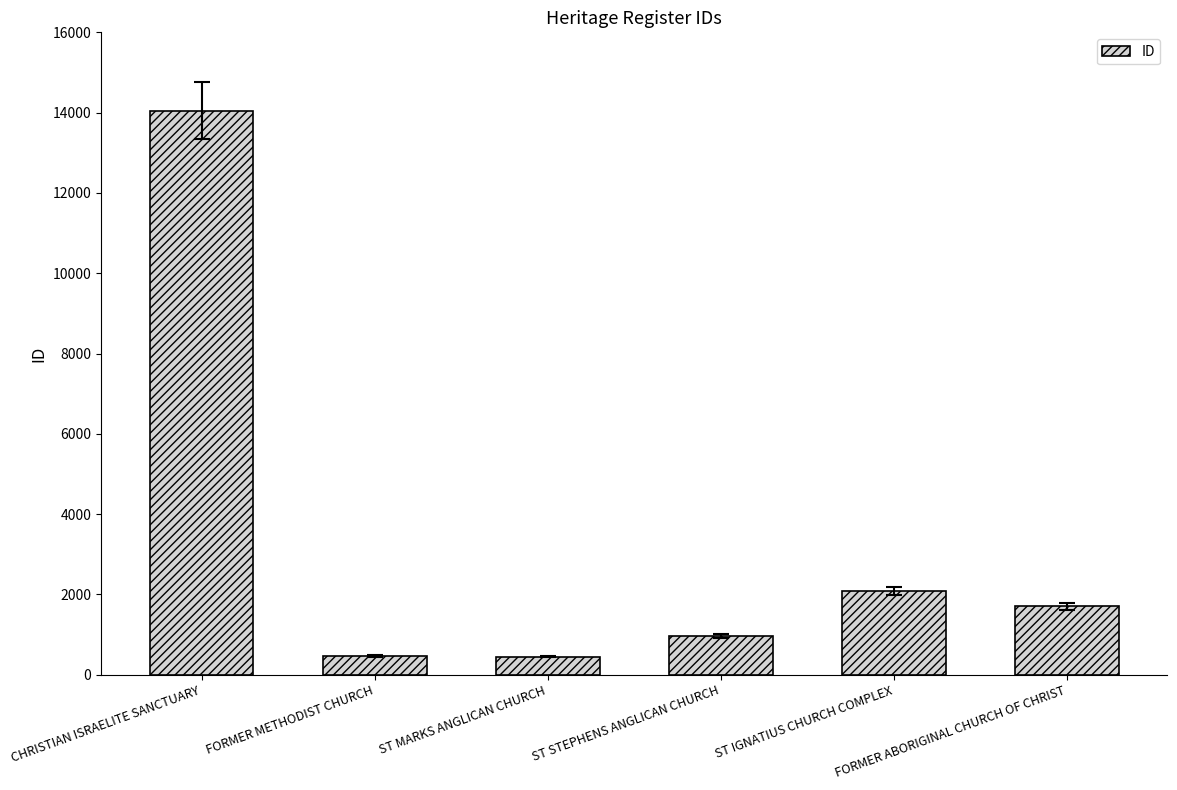

How many bars are there in total?

6